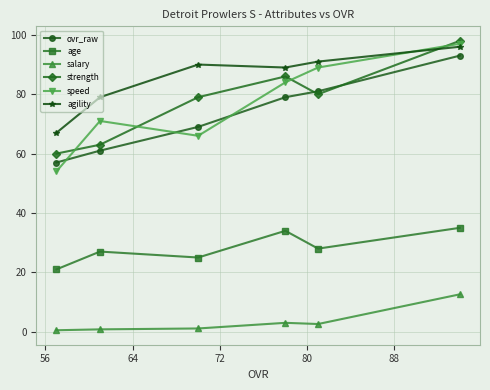

What is the lowest value of the ovr_raw series?

57.0